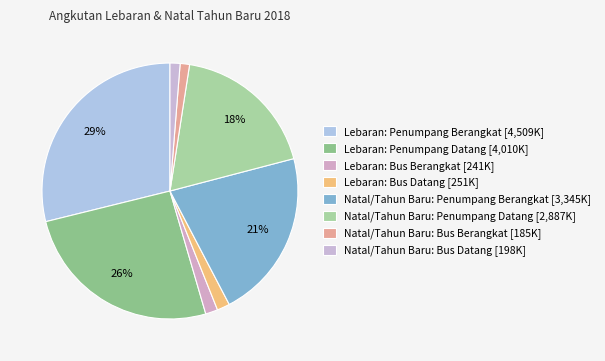

True or false: Natal/Tahun Baru: Penumpang Datang accounts for 29% of the total.

False